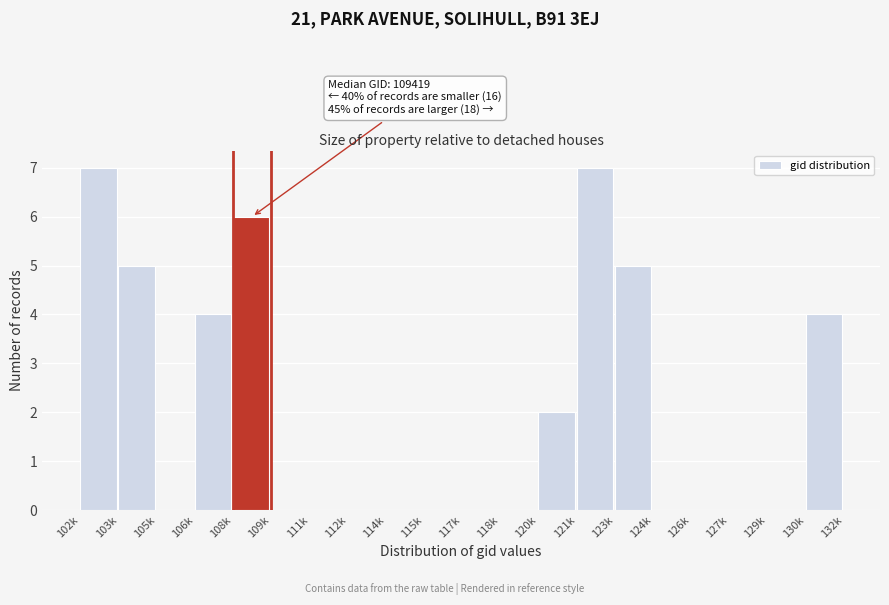

Reading left to right, list all the values displayed in this chart.

102k=7	103k=5	105k=0	106k=4	108k=6	109k=0	111k=0	112k=0	114k=0	115k=0	117k=0	118k=0	120k=2	121k=7	123k=5	124k=0	126k=0	127k=0	129k=0	130k=4